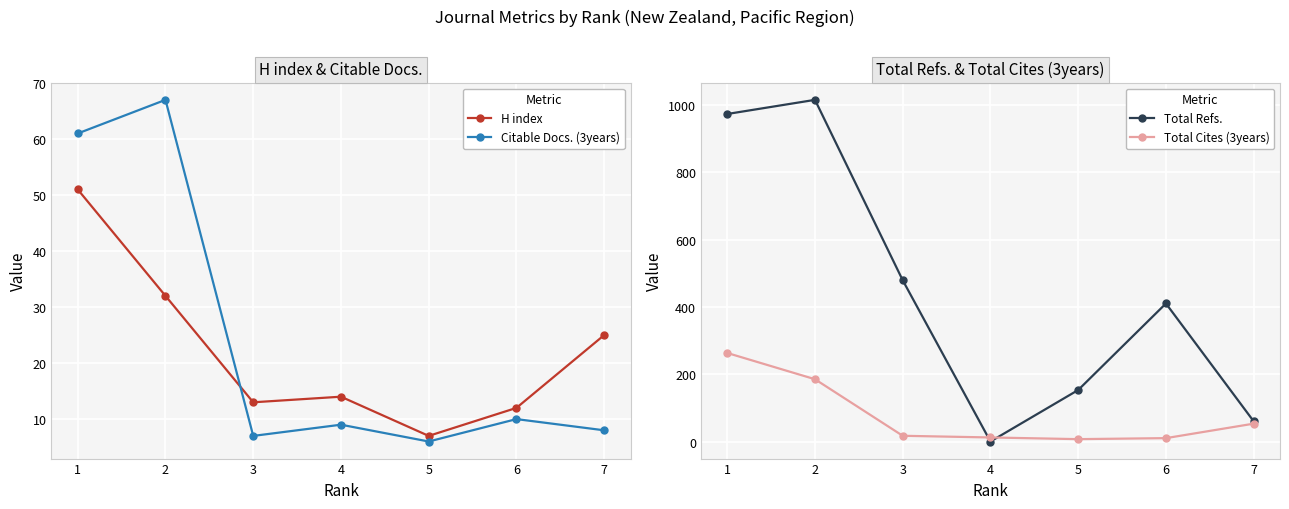

At which category does Total Refs. reach its first local peak?

2